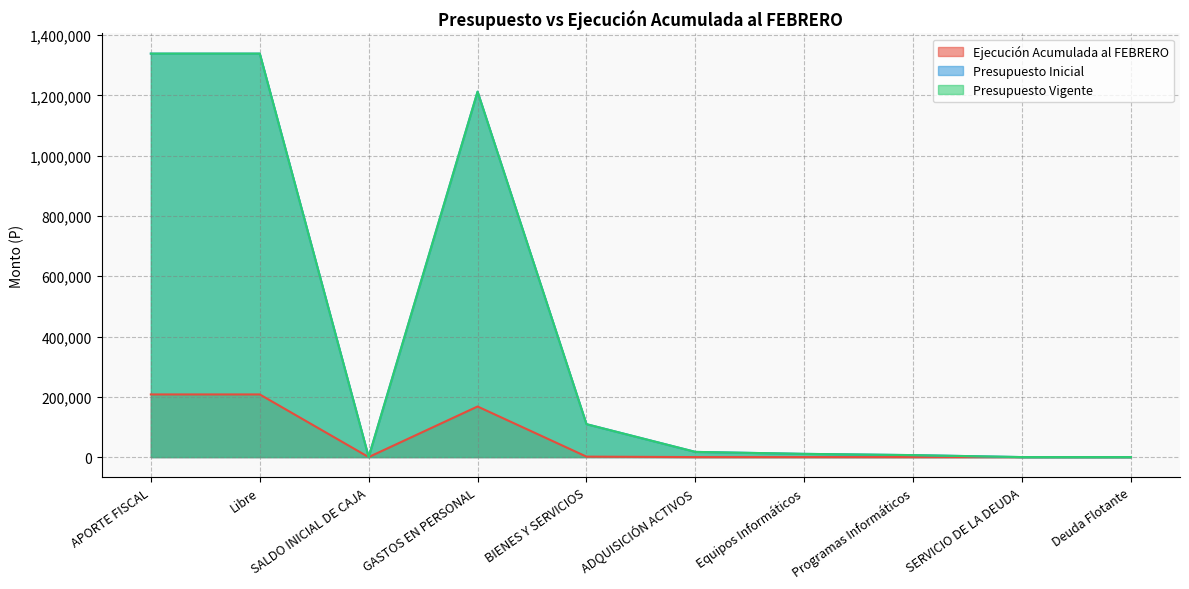

Which label corresponds to the smallest value in the chart?

SALDO INICIAL DE CAJA